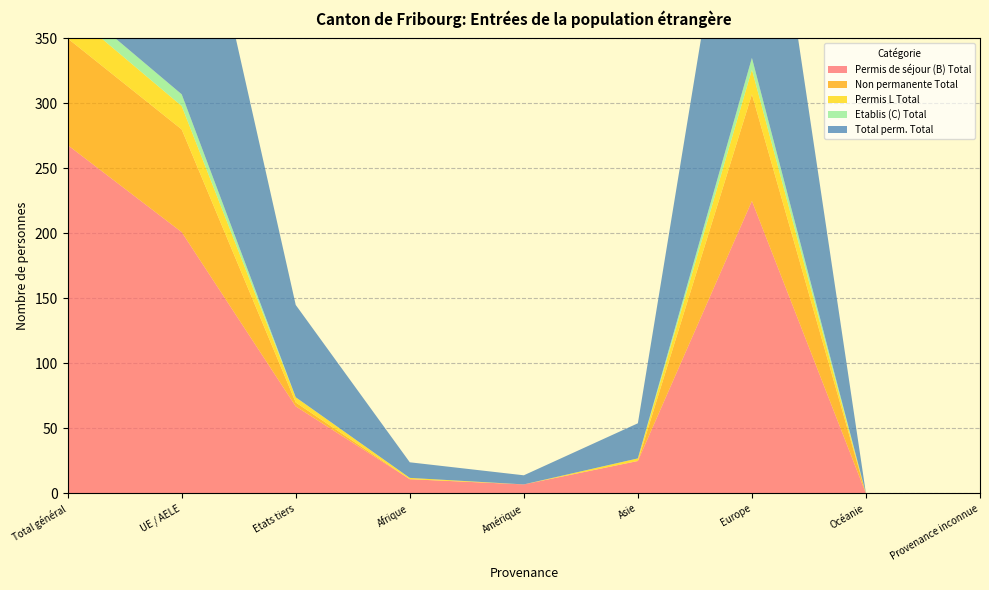

Reading left to right, transcribe all the data shown in this chart.

Permis de séjour (B) Total: 268	201	67	11	7	25	225	0	0
Non permanente Total: 82	79	3	0	0	0	82	0	0
Permis L Total: 22	18	4	1	0	2	19	0	0
Etablis (C) Total: 9	9	0	0	0	0	9	0	0
Total perm. Total: 299	228	71	12	7	27	253	0	0